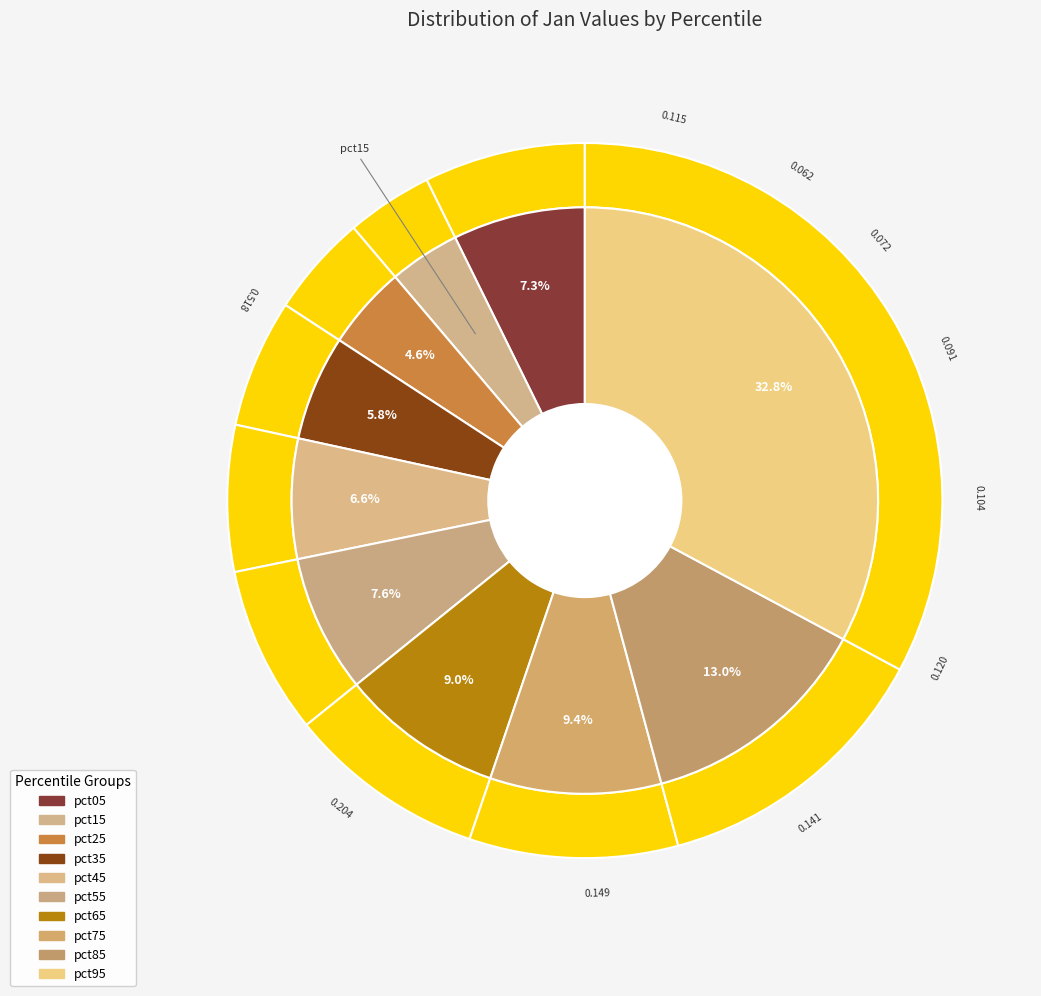

What is the change in value from pct05 to pct95?

+0.4